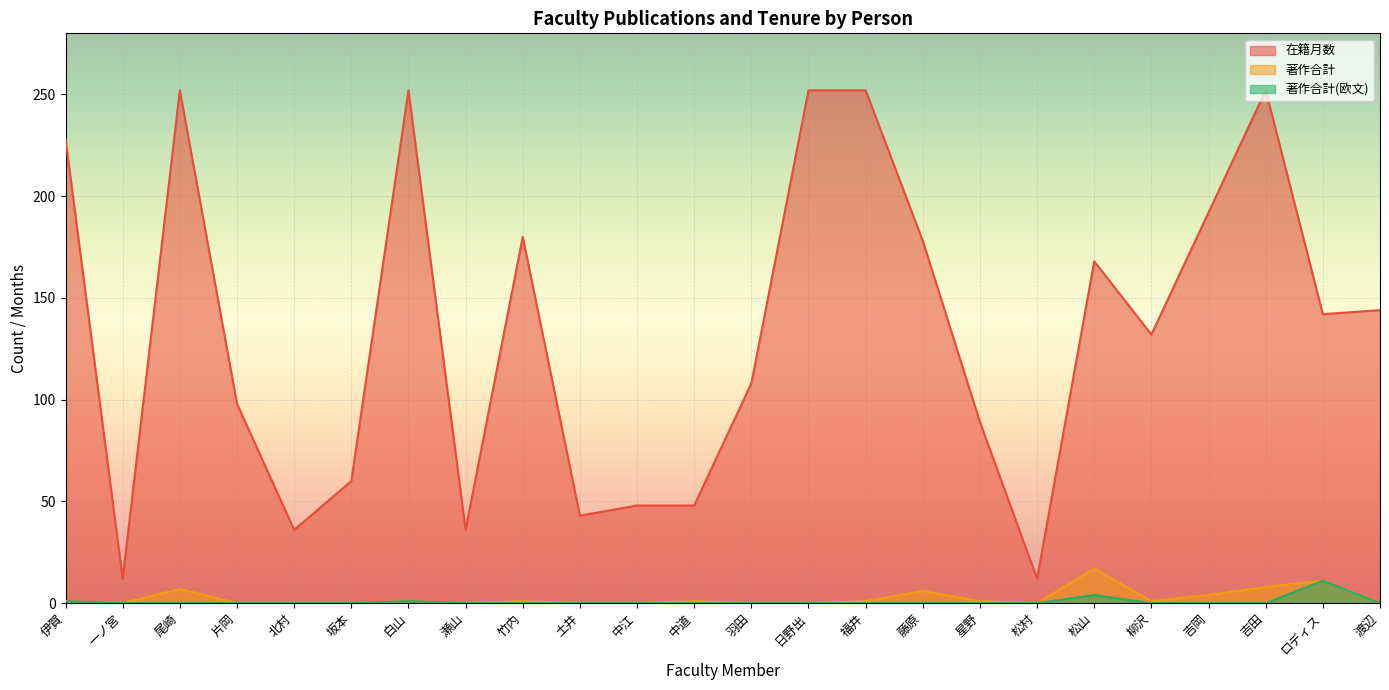

In 著作合計(欧文), how many points are higher than both neighbors (excluding endpoints)?

3